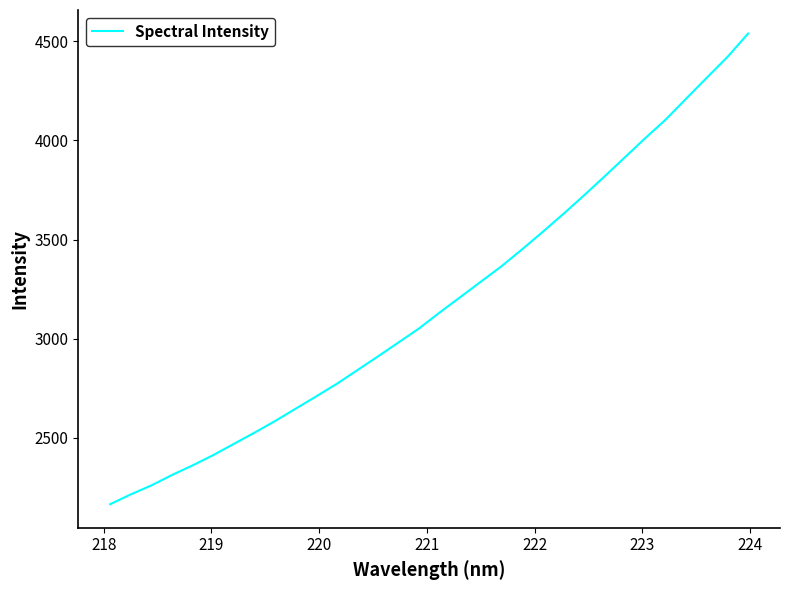

What is the difference between the maximum and minimum values?

2372.9